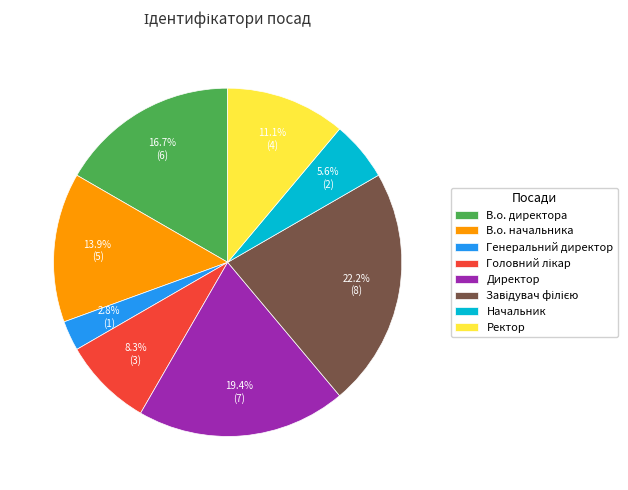

Which slice is the smallest?

Генеральний директор